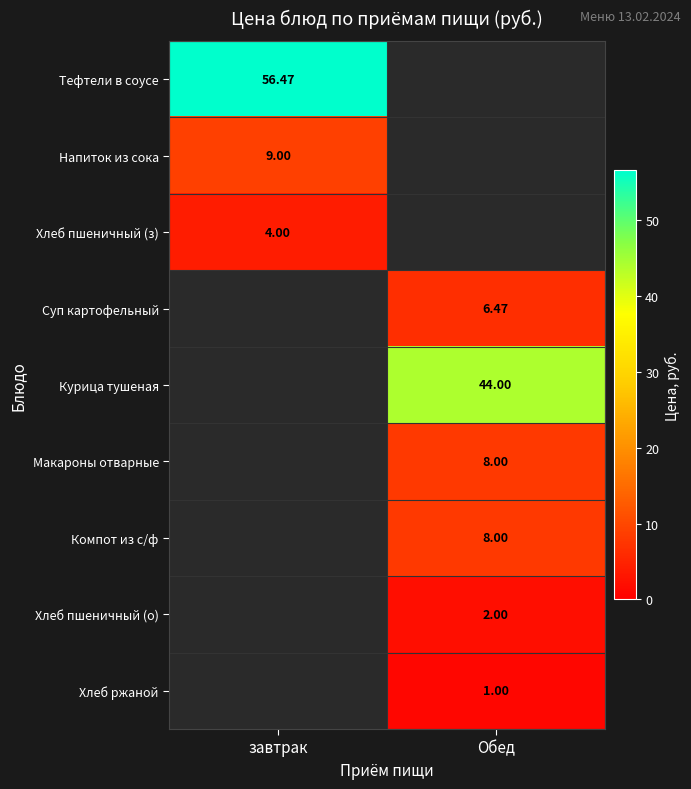

Count the number of data series in this chart.

9